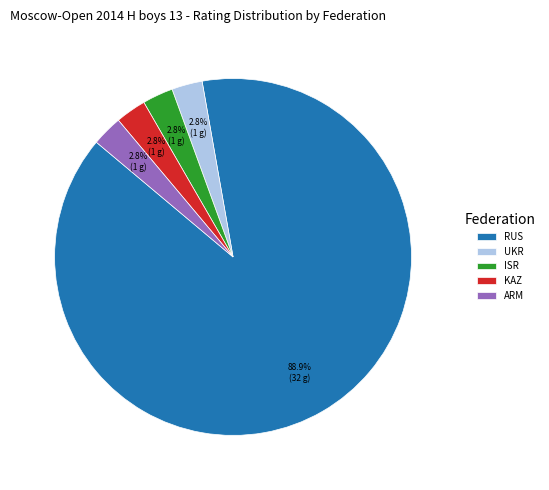

Approximately how many times larger is the value at ISR compared to UKR?

1.0